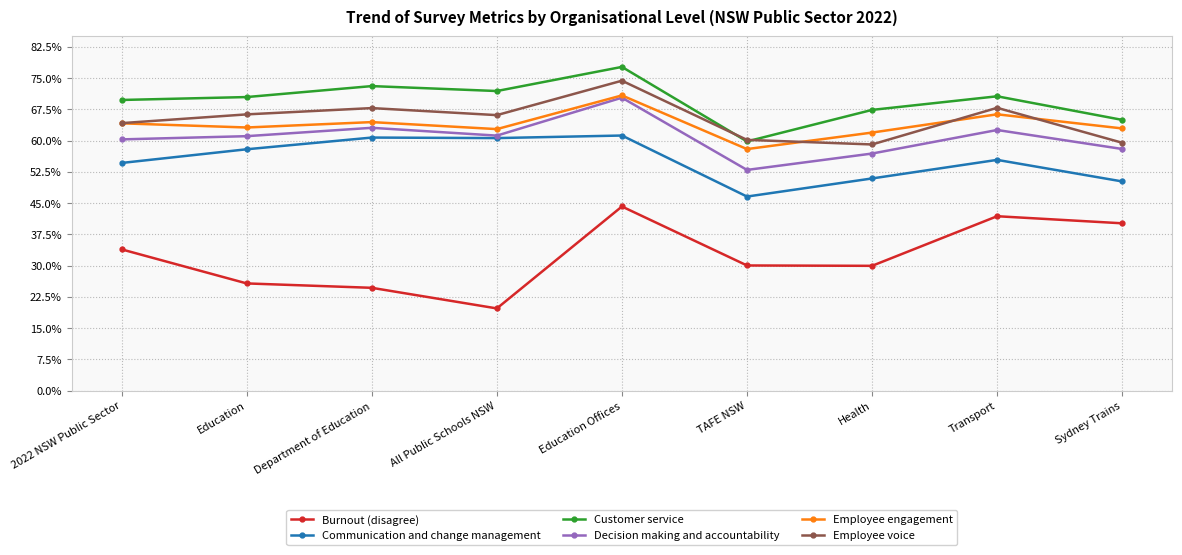

What is the label of the 8th point from the right?

Education